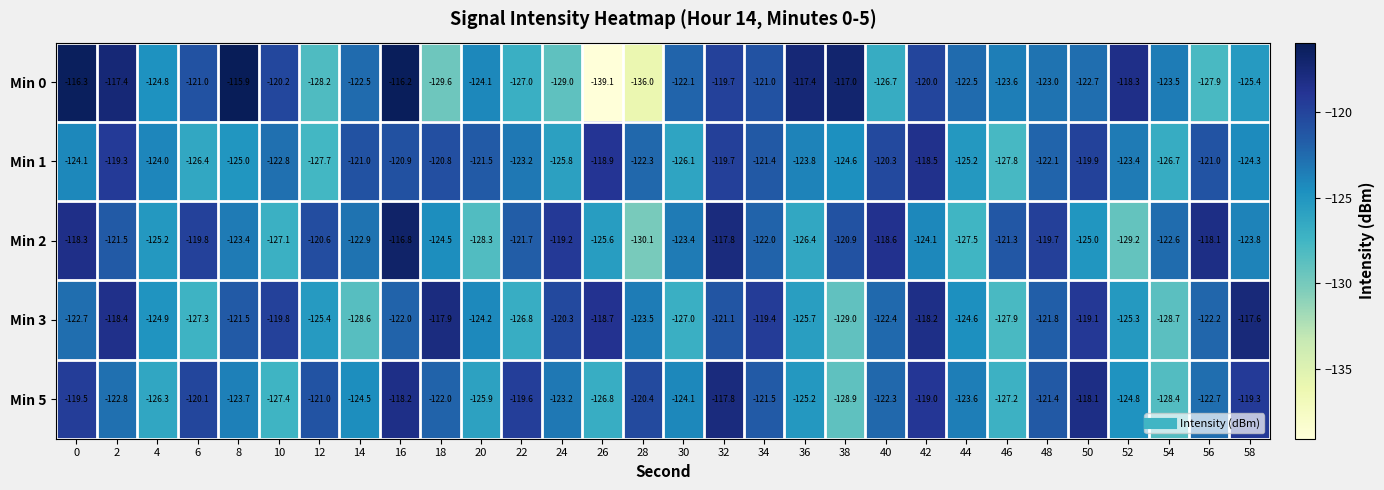

Rank the series at 26 from highest to lowest value.

Min 3, Min 1, Min 2, Min 5, Min 0